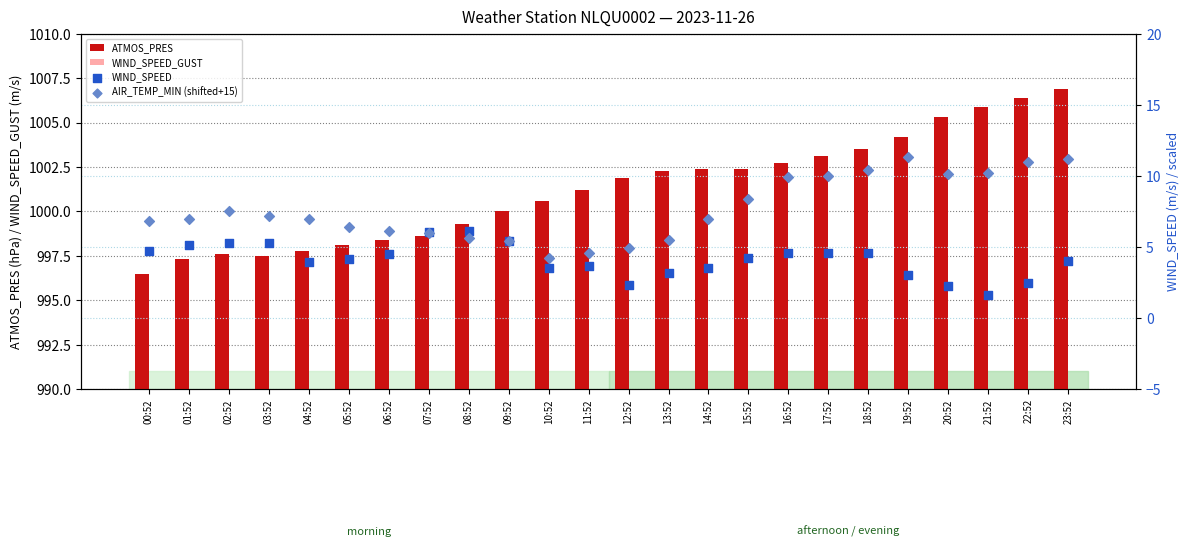

At which category is the sum across all series the highest?

23:52